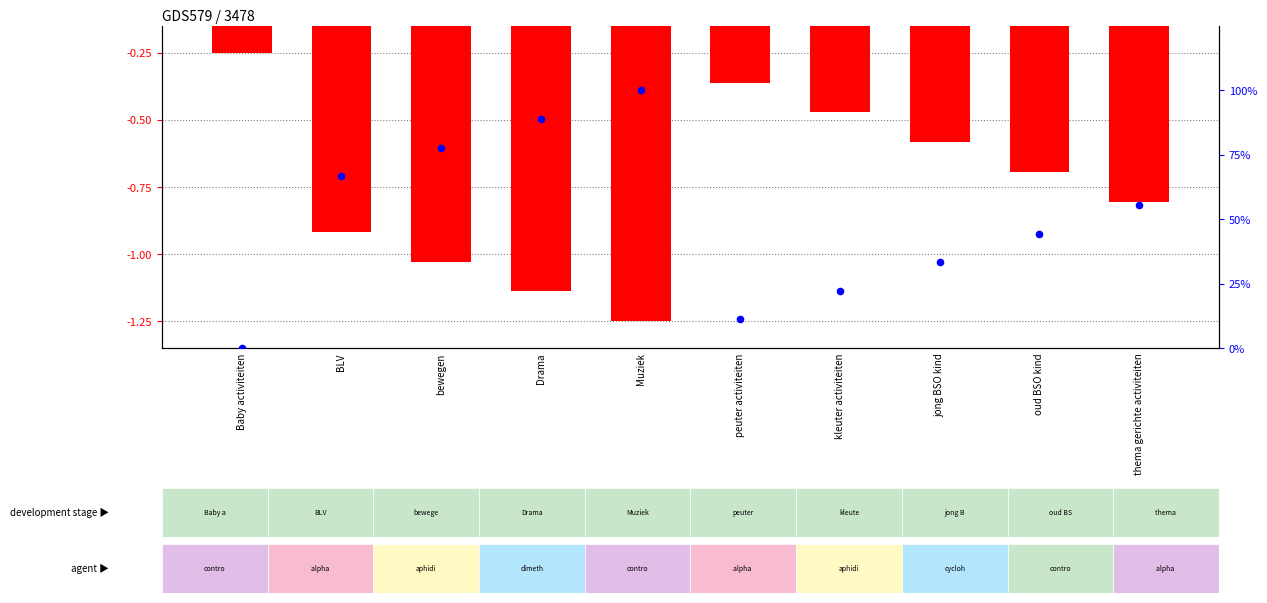

Which has a higher value, Muziek or peuter activiteiten?

Muziek